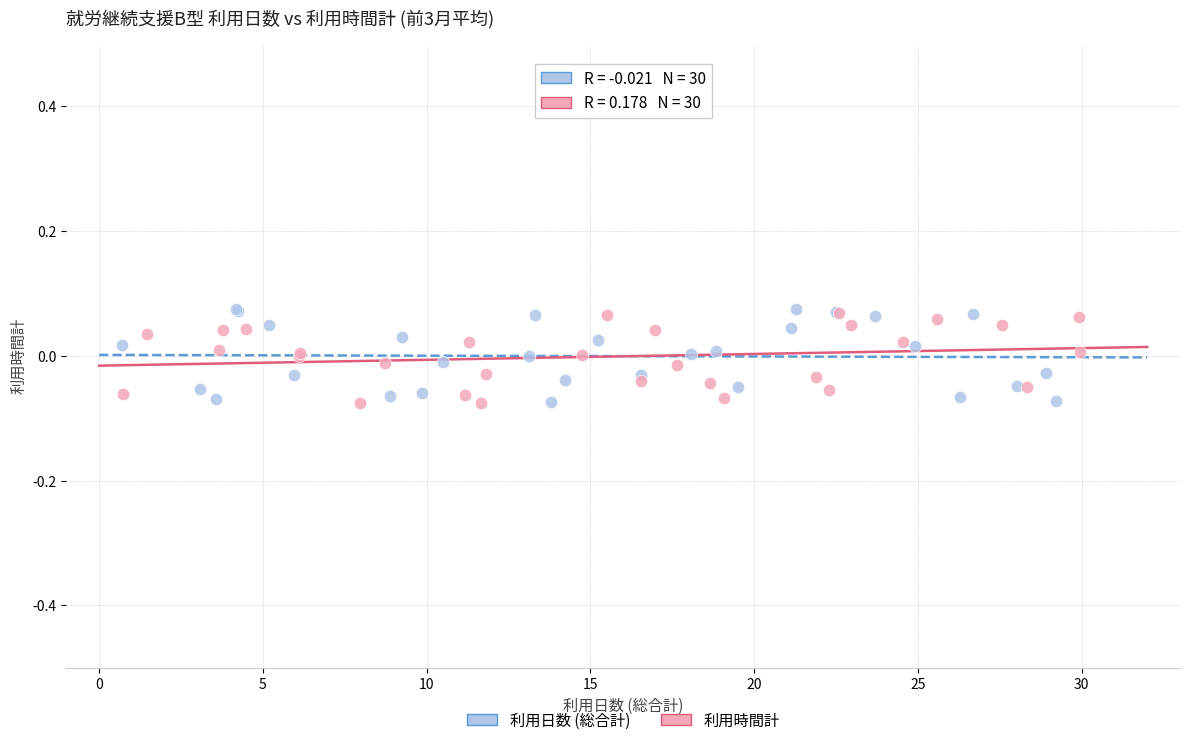

Which series has the largest Y range (max minus min)?

利用日数 (総合計)